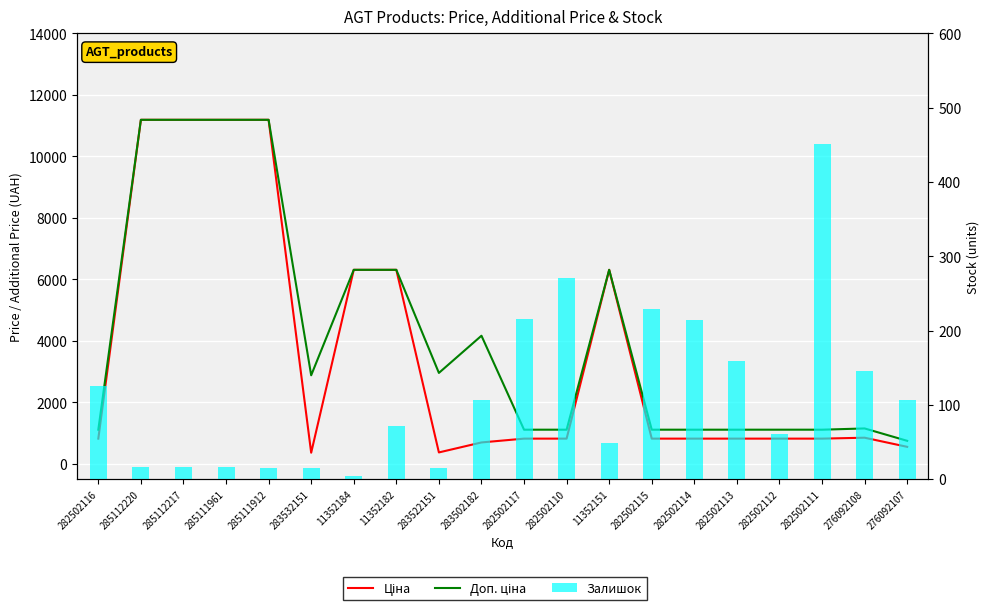

What is the sum of all Ціна values?

73050.3